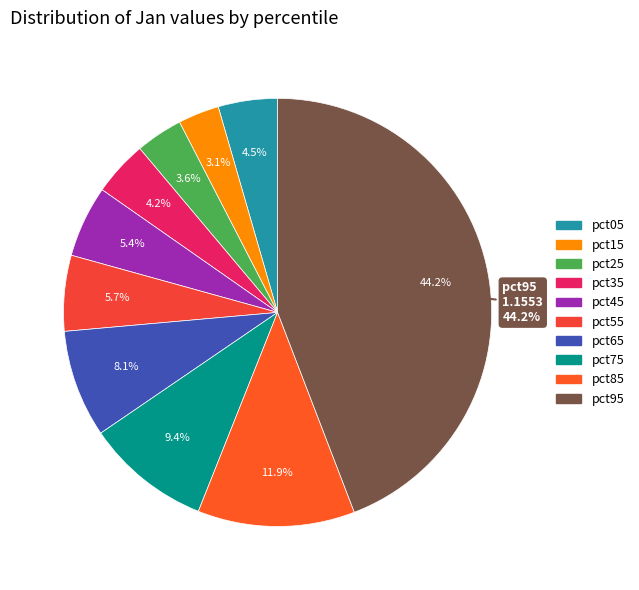

Count the number of slices in the pie.

10